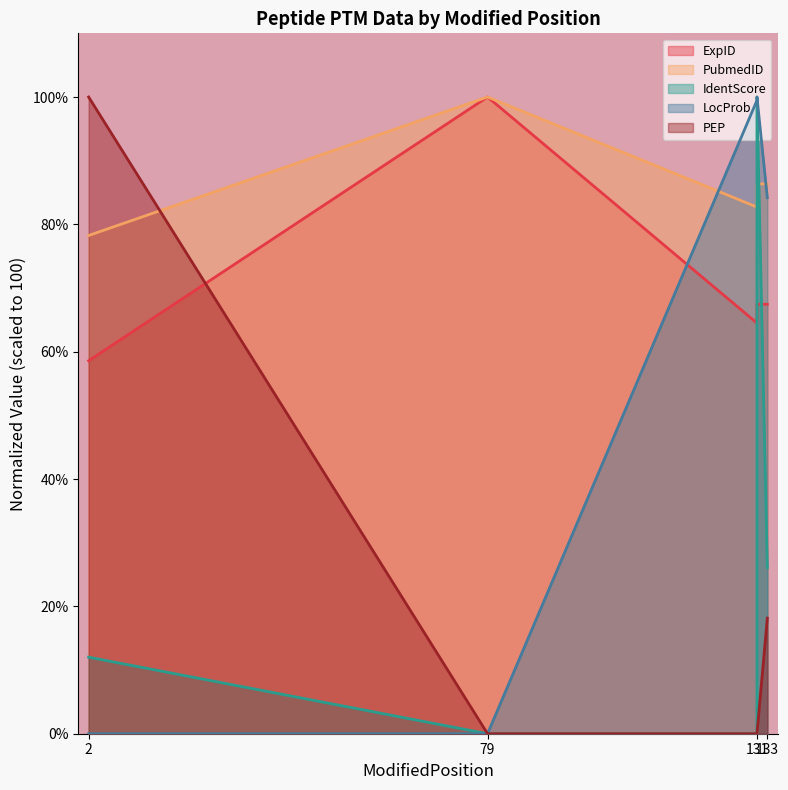

At 2, list the series in order from largest to smallest.

PEP, PubmedID, ExpID, IdentScore, LocProb